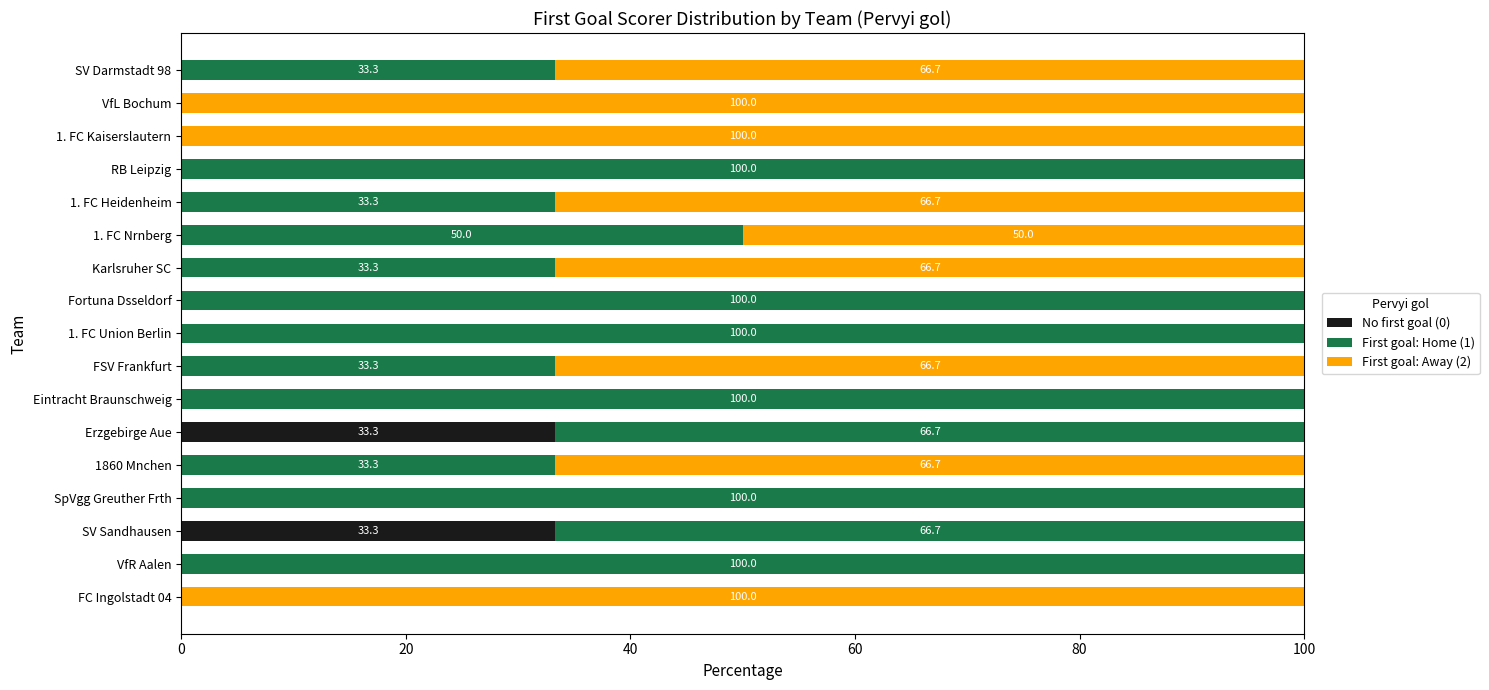

What is the sum of all No first goal (0) values?

66.7